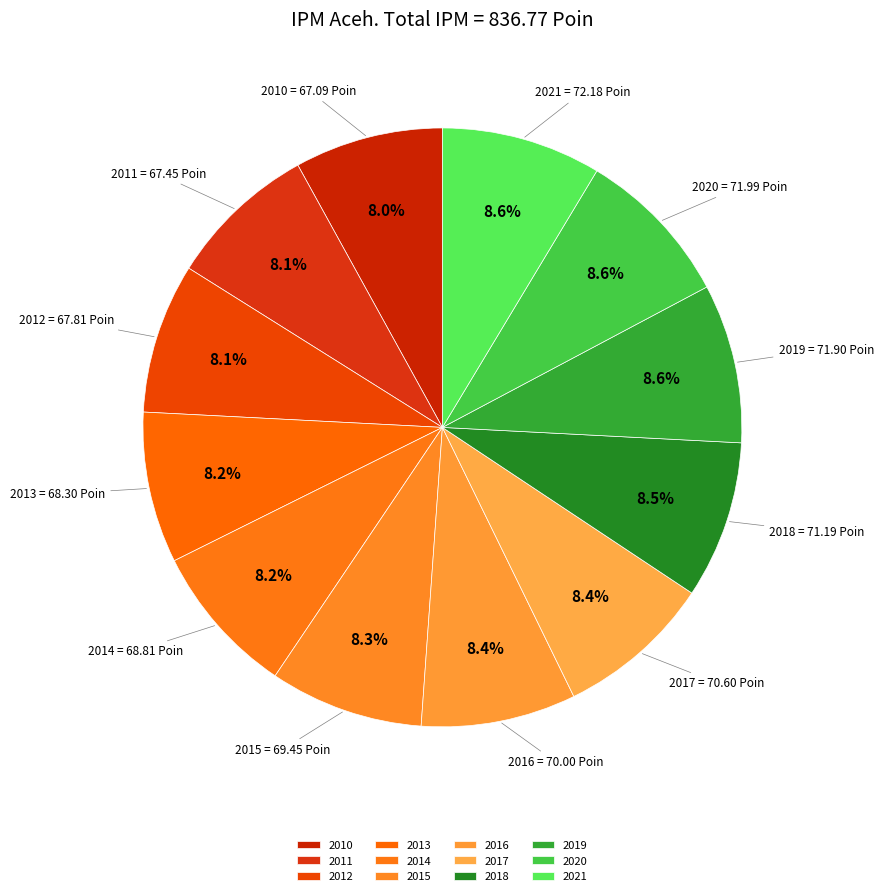

How many segments does this pie chart have?

12